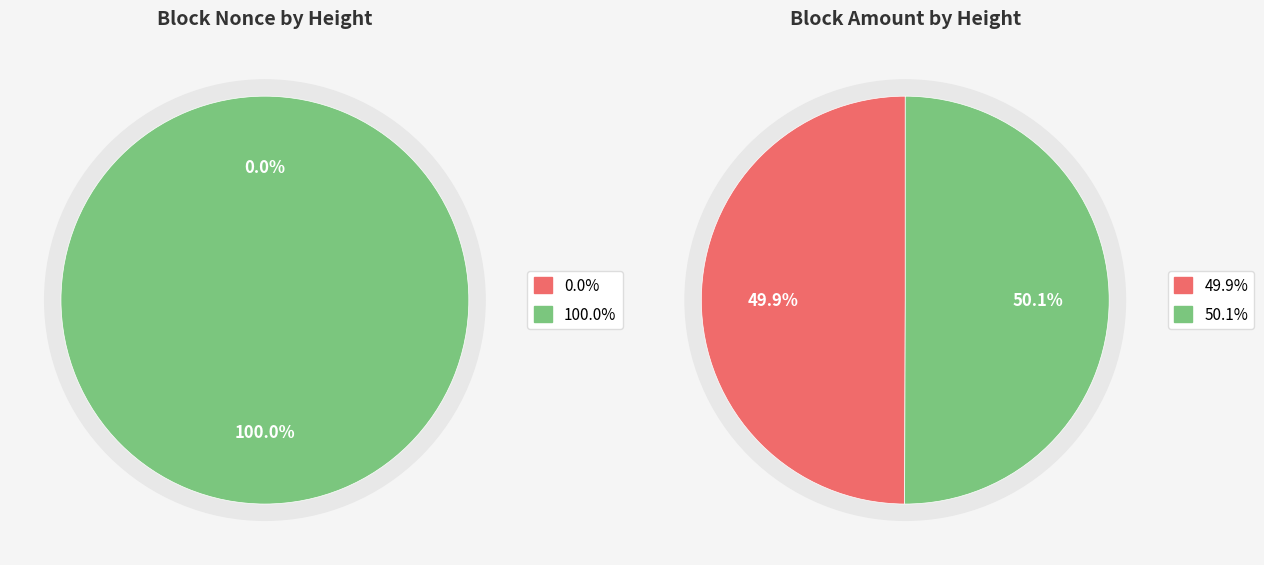

To the nearest percent, what is the combined percentage of 26274 and 26270?

100%